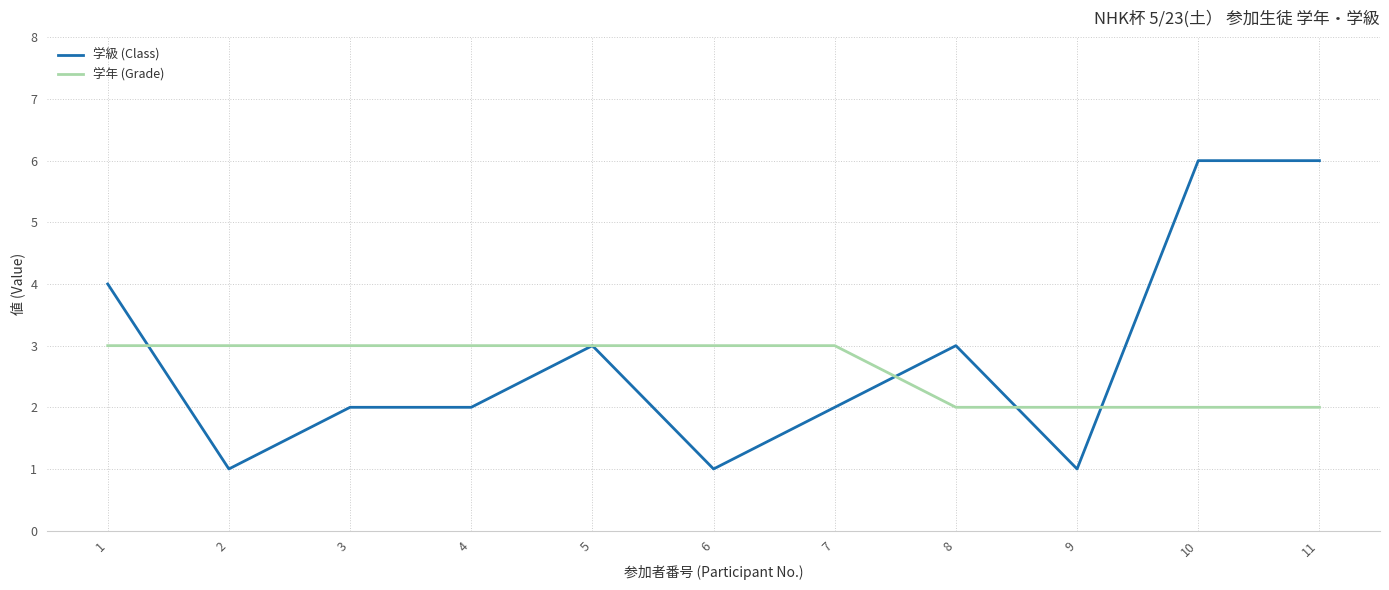

Count the 学年 (Grade) values in the range 2 to 3.

11